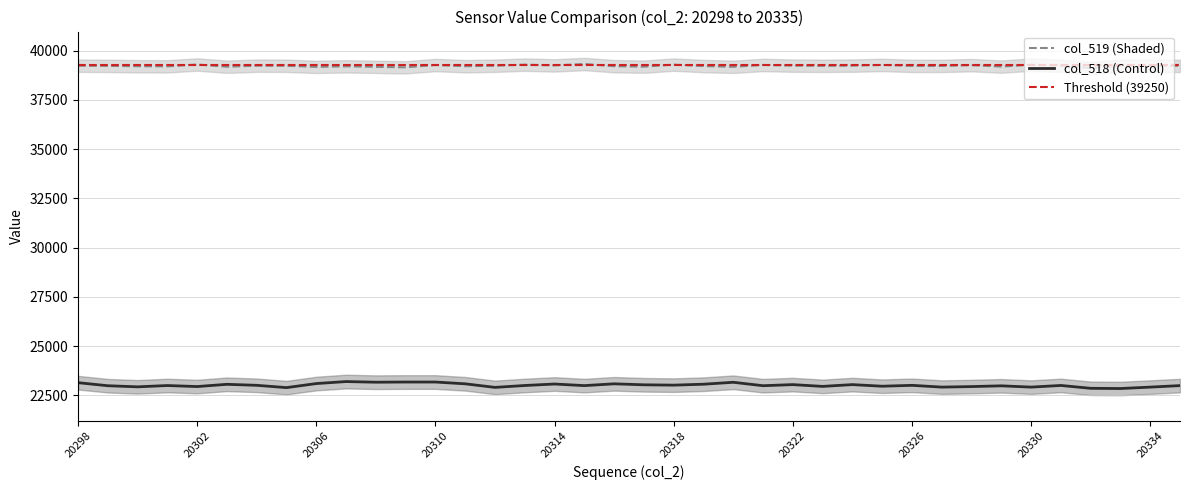

True or false: col_519 and col_518 intersect in this chart.

False